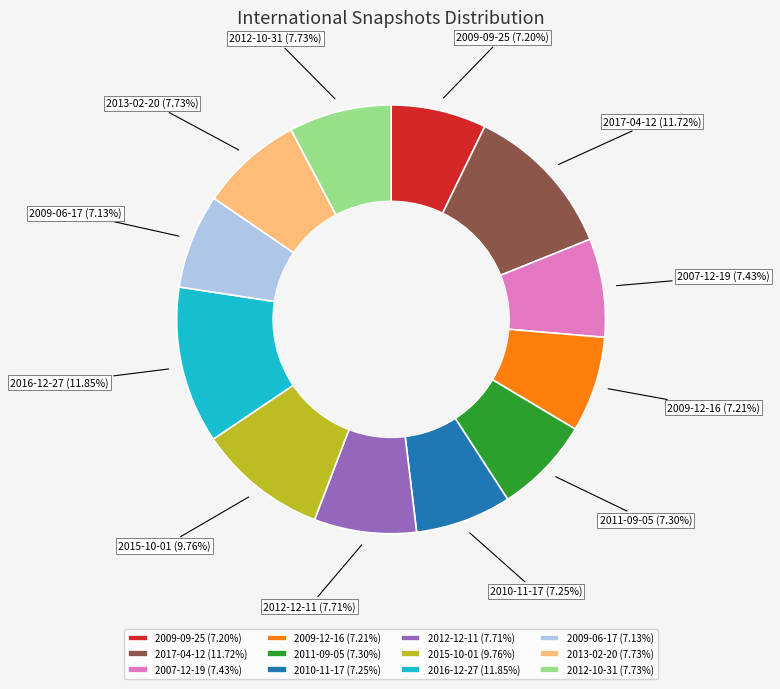

To the nearest percent, what portion does 2012-12-11 represent?

8%